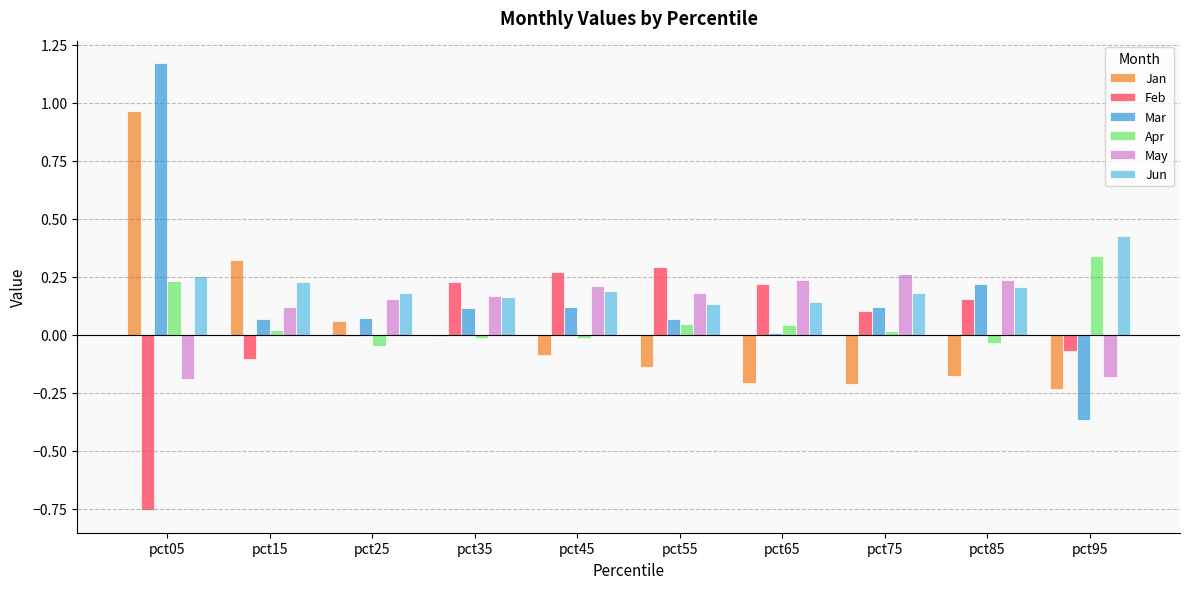

The Feb series shows -0.2 at pct15. True or false?

False